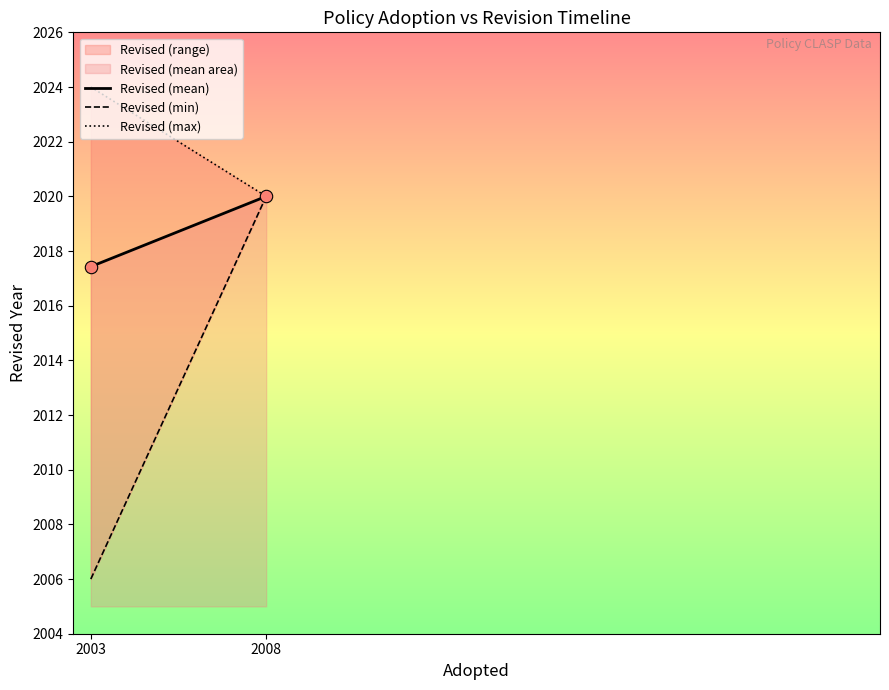

What Y value in the scatter plot is closest to 2018?

2017.4